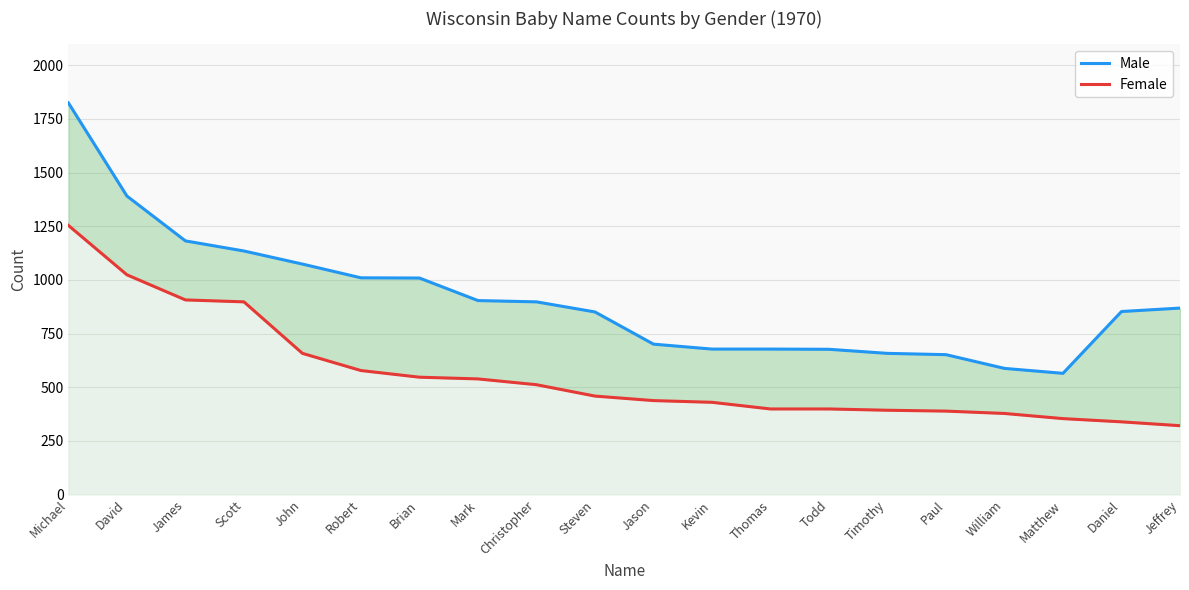

What is the label of the 9th point from the right?

Kevin